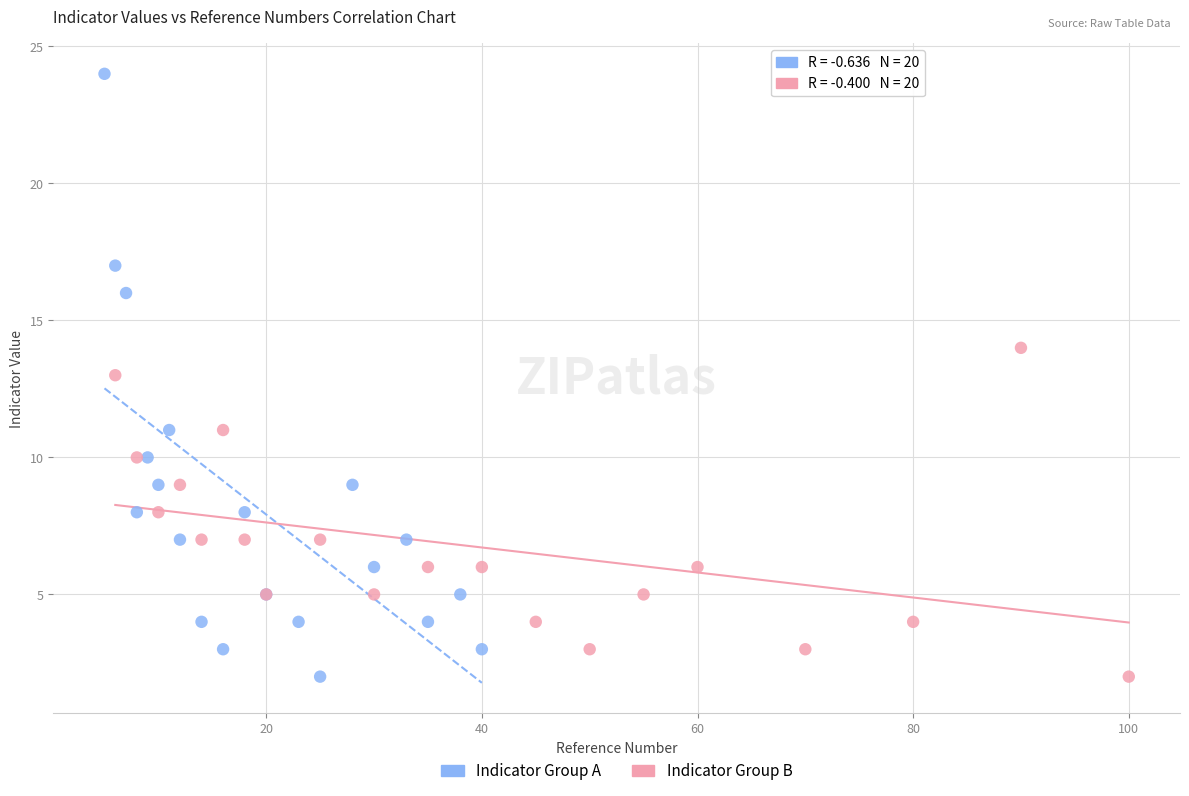

Which series has the widest spread of Y values?

Indicator Group A